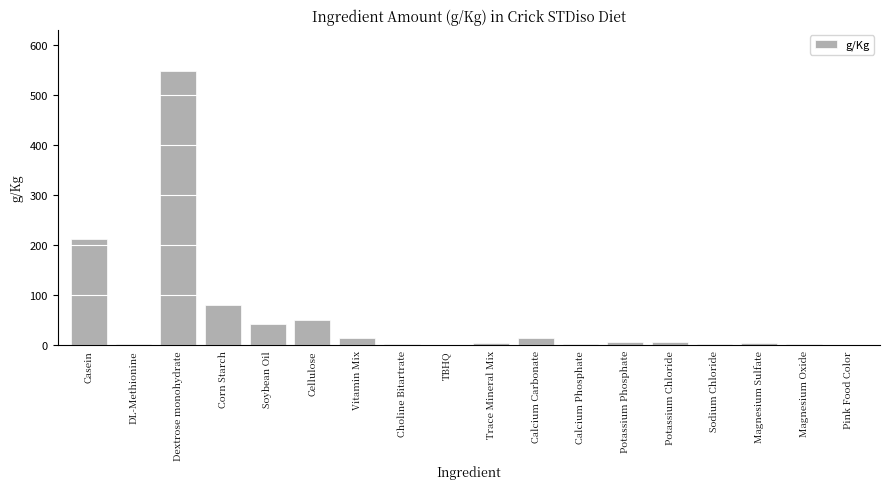

How many distinct data groups are displayed?

1